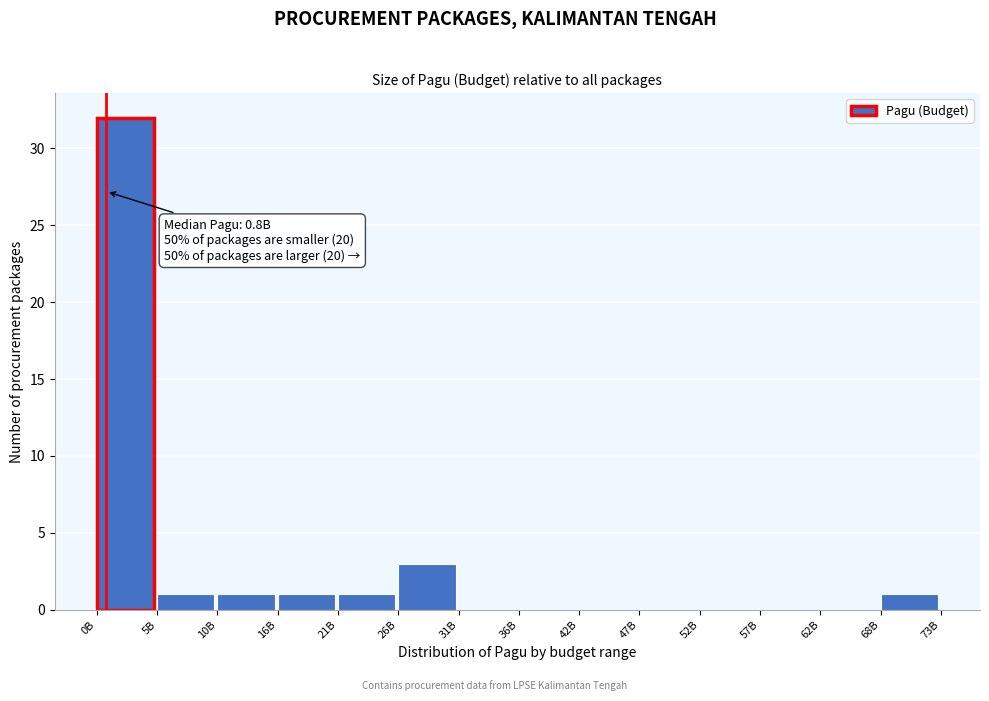

Reading left to right, what are all the values shown in this chart?

0B=32	5B=1	10B=1	16B=1	21B=1	26B=3	31B=0	36B=0	42B=0	47B=0	52B=0	57B=0	62B=0	68B=1